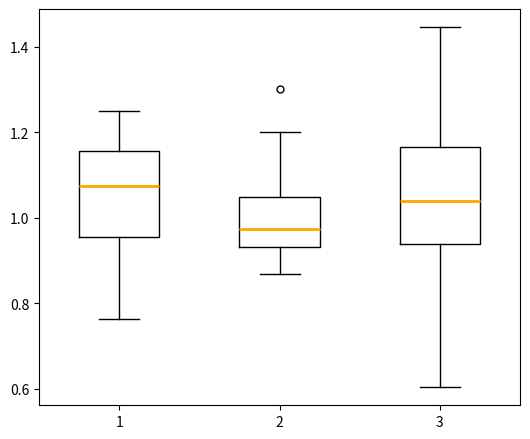

Where is the lower edge of the box at x = 1 on the y-axis? The values are not printed on the chart, so give them approximately, as read against the axis.

0.96